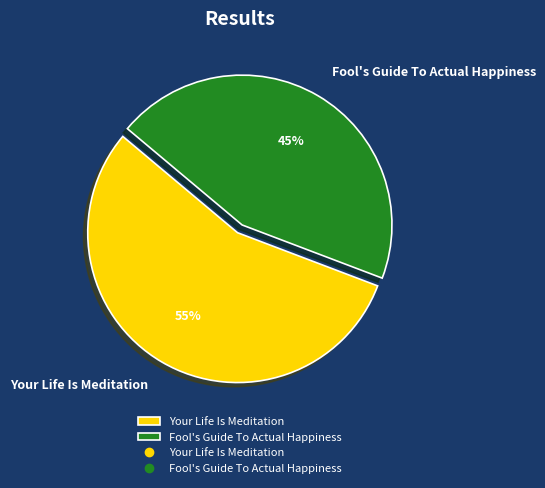

Is it true that Fool's Guide To Actual Happiness is 45% of the pie?

True